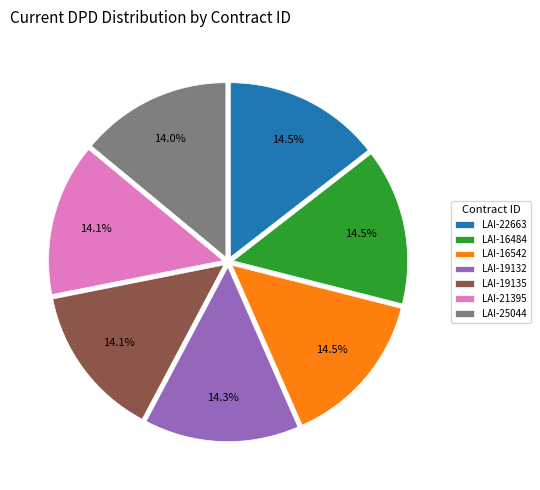

What is the ratio of the value at LAI-19135 to the value at LAI-19132?

1.0